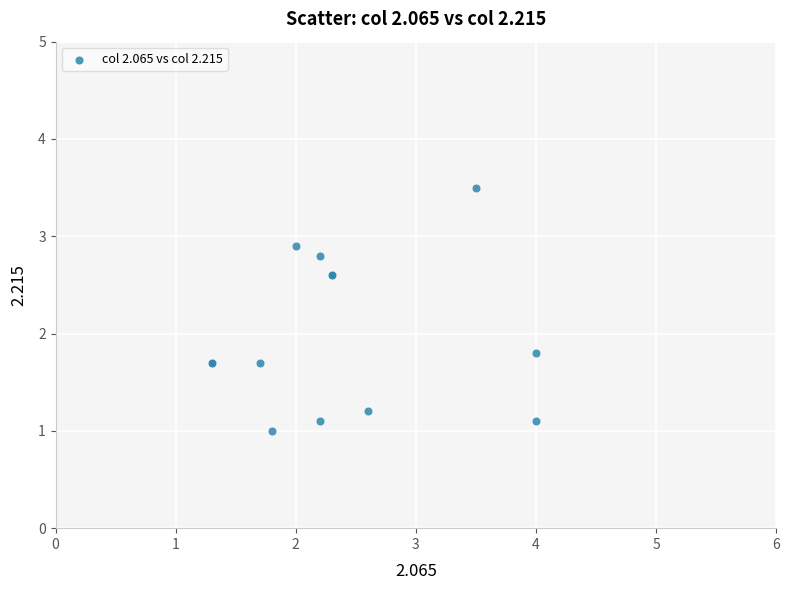

What Y value in the scatter plot is closest to 2?

1.8